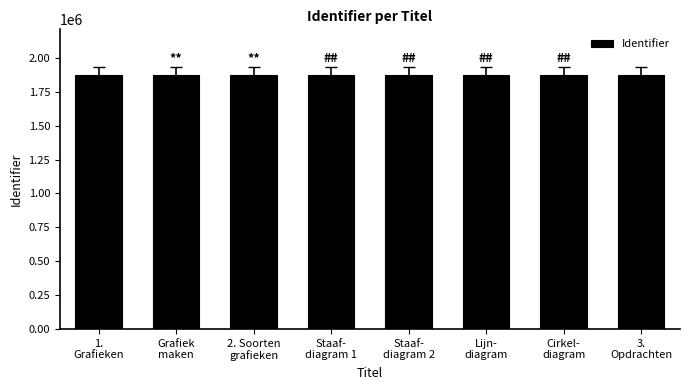

What is the change in value from Staaf-
diagram 2 to Lijn-
diagram?

+2